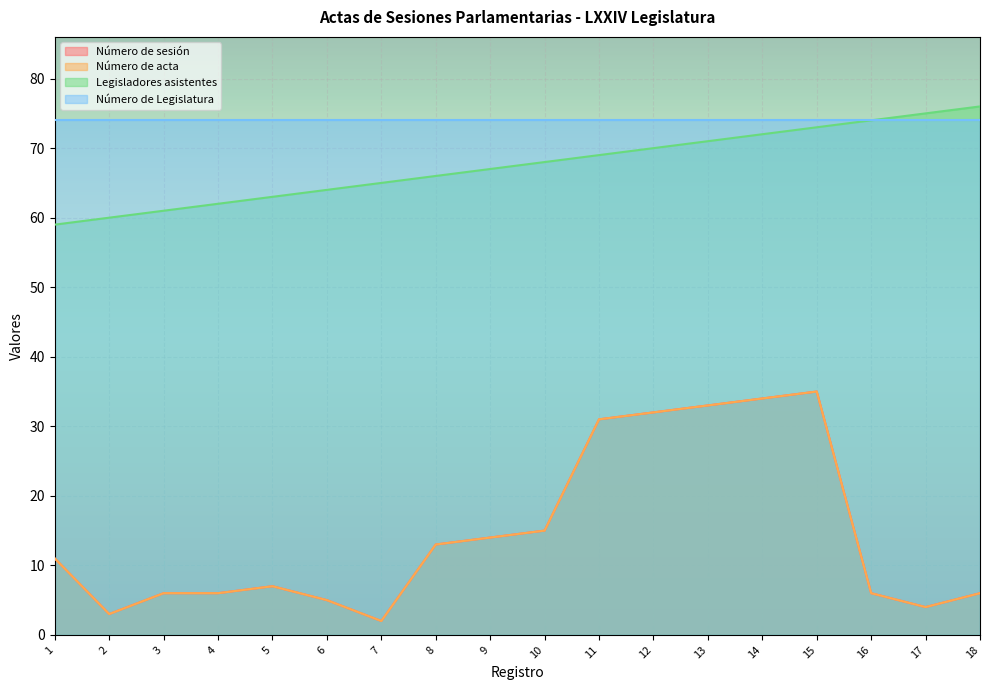

Is the value of Número de acta at 7 greater than the value of Legisladores asistentes at 12?

No